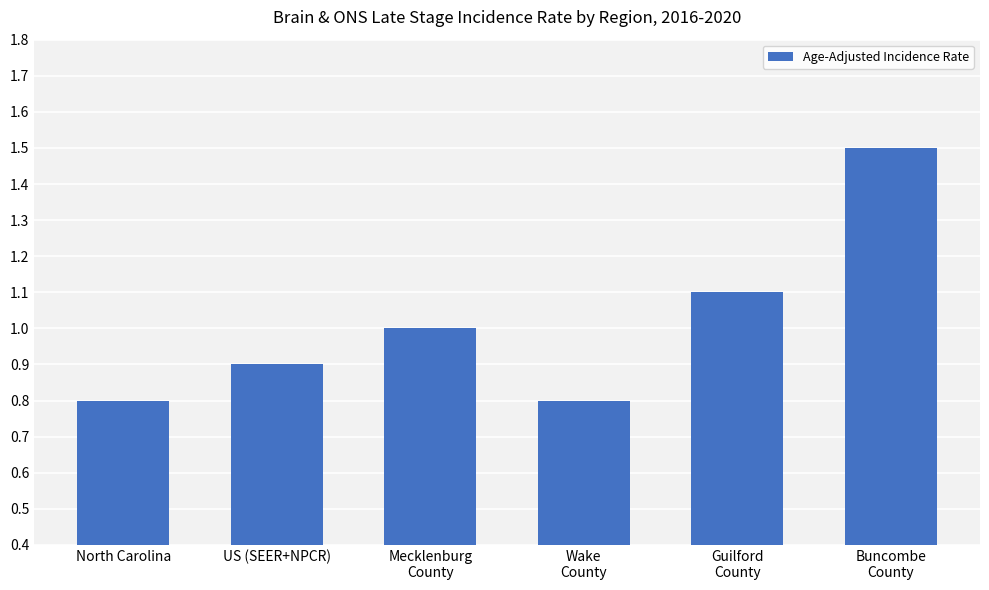

How many bars are there in total?

6